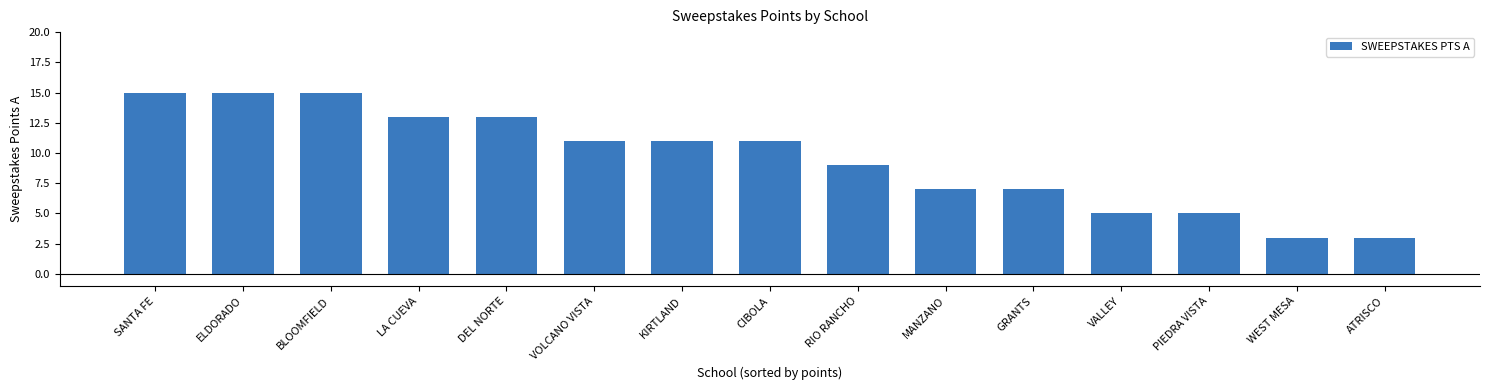

How many bars are there in total?

15